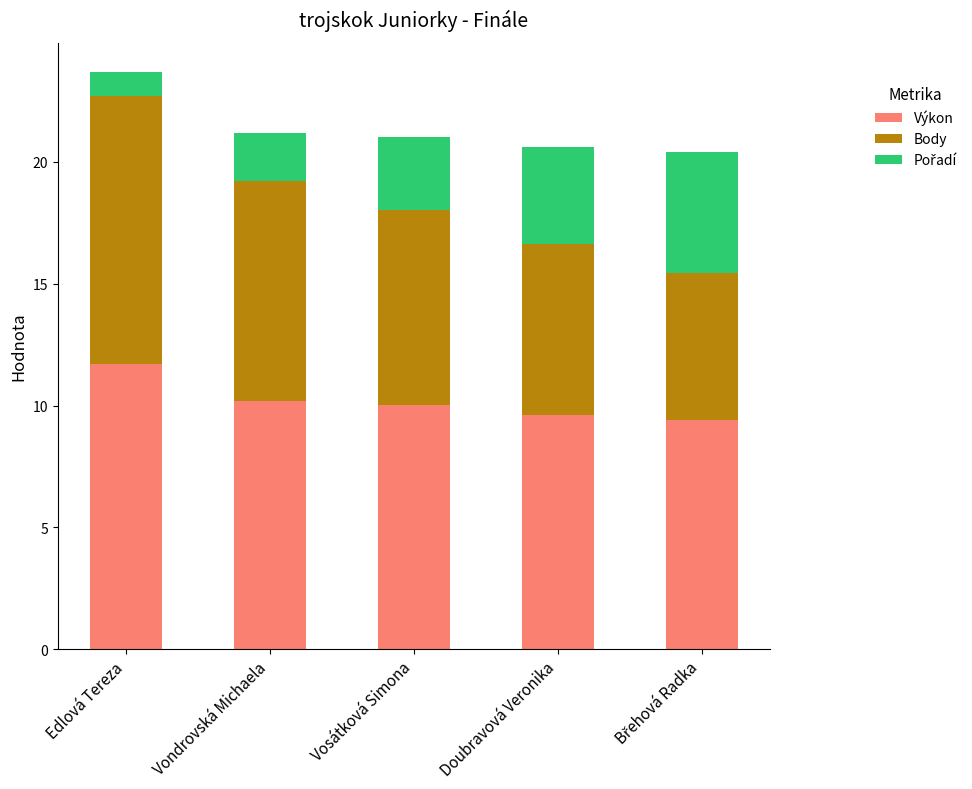

What value does the Výkon series have at Doubravová Veronika?

9.6